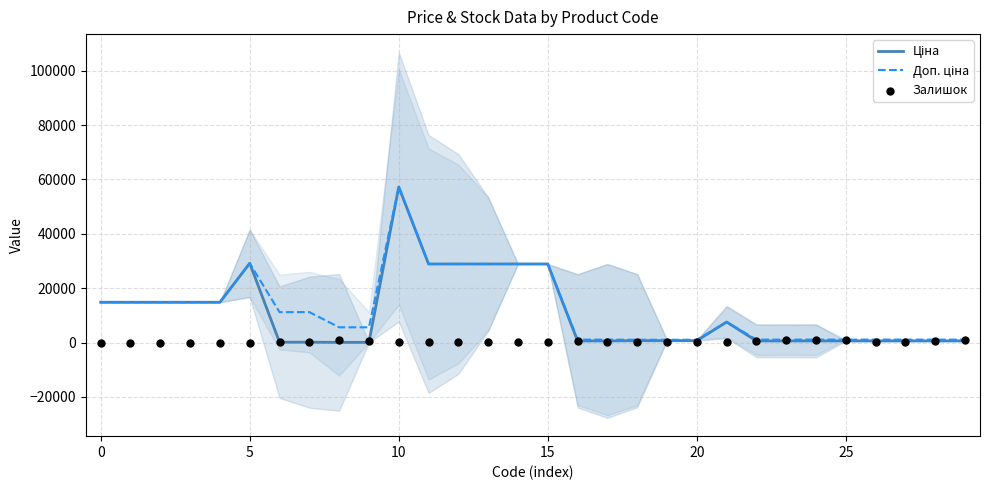

Which series has the largest total across all categories?

Доп. ціна